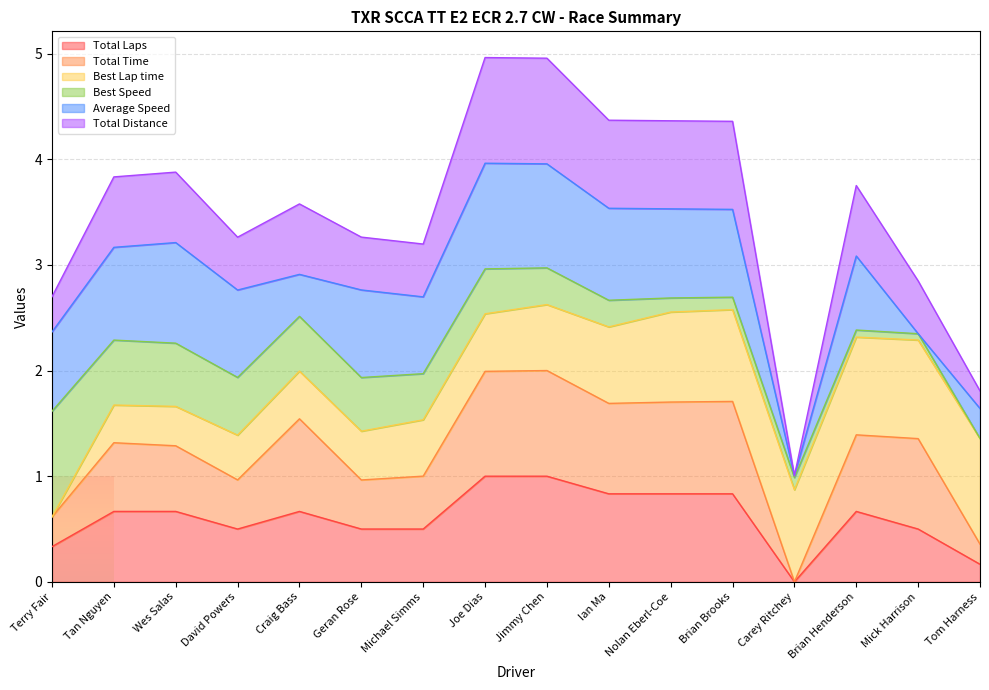

How many data points does each series have?

16